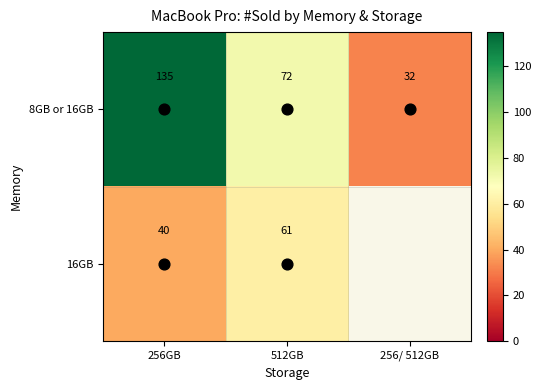

Rank the series at 256/ 512GB from highest to lowest value.

8GB or 16GB, 16GB